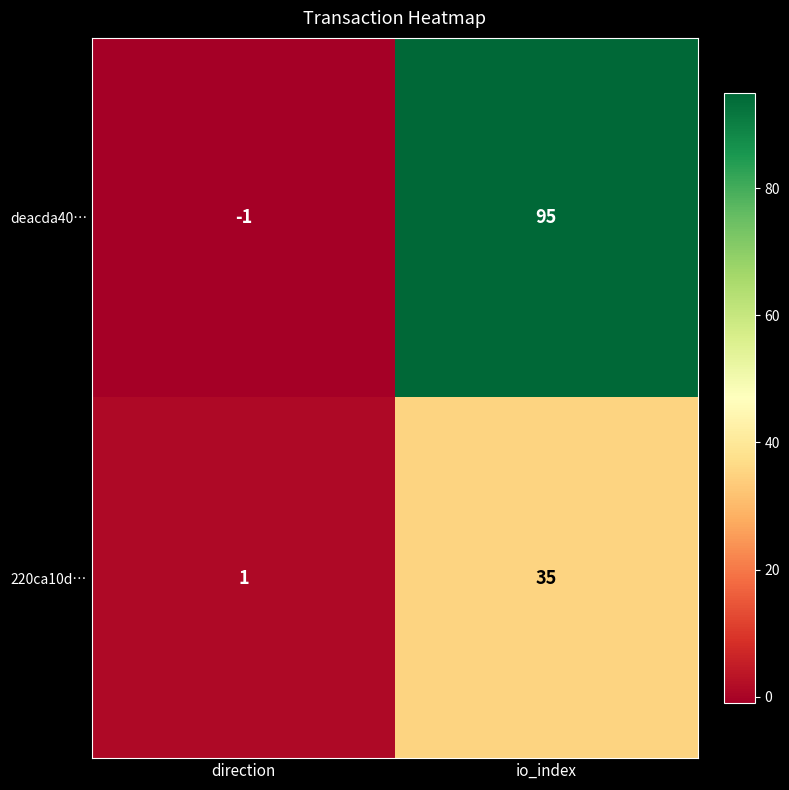

The 220ca10d… series shows 2 at direction. True or false?

False